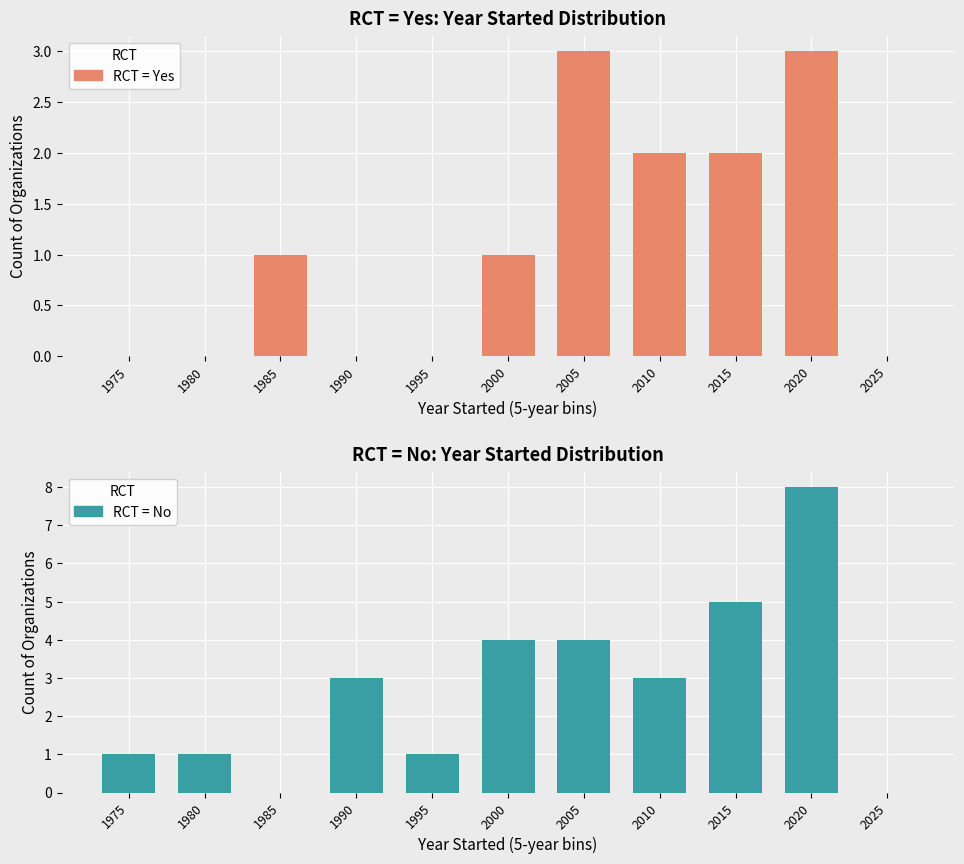

Which series has the widest spread of values?

No